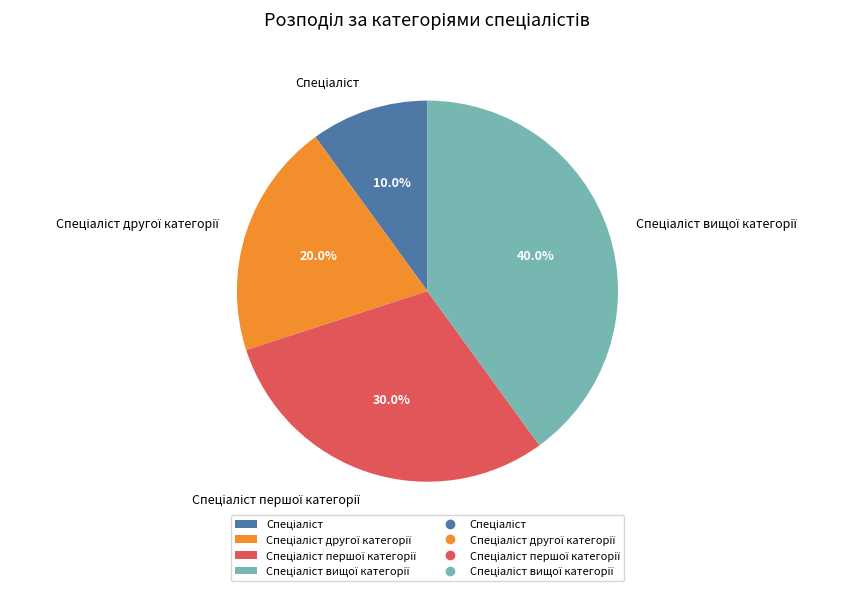

Does any single category account for the majority?

No